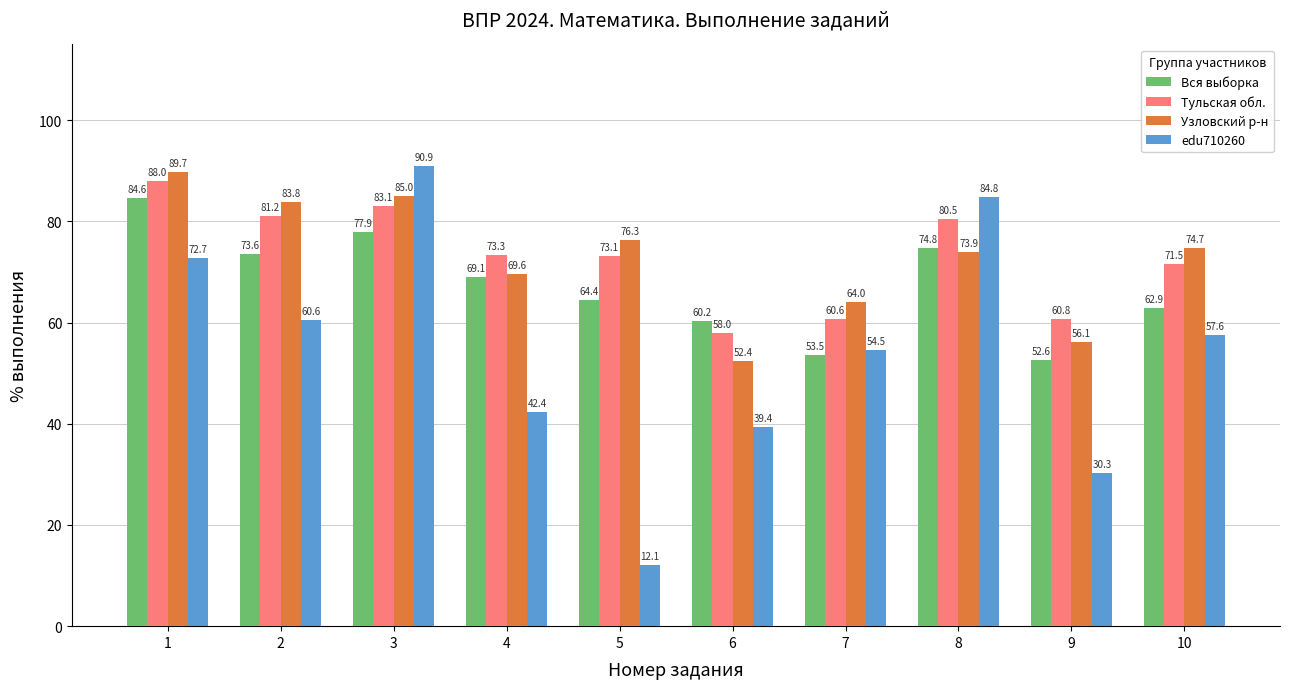

Rank the series by their maximum value, from lowest to highest.

Вся выборка, Тульская обл., Узловский р-н, edu710260